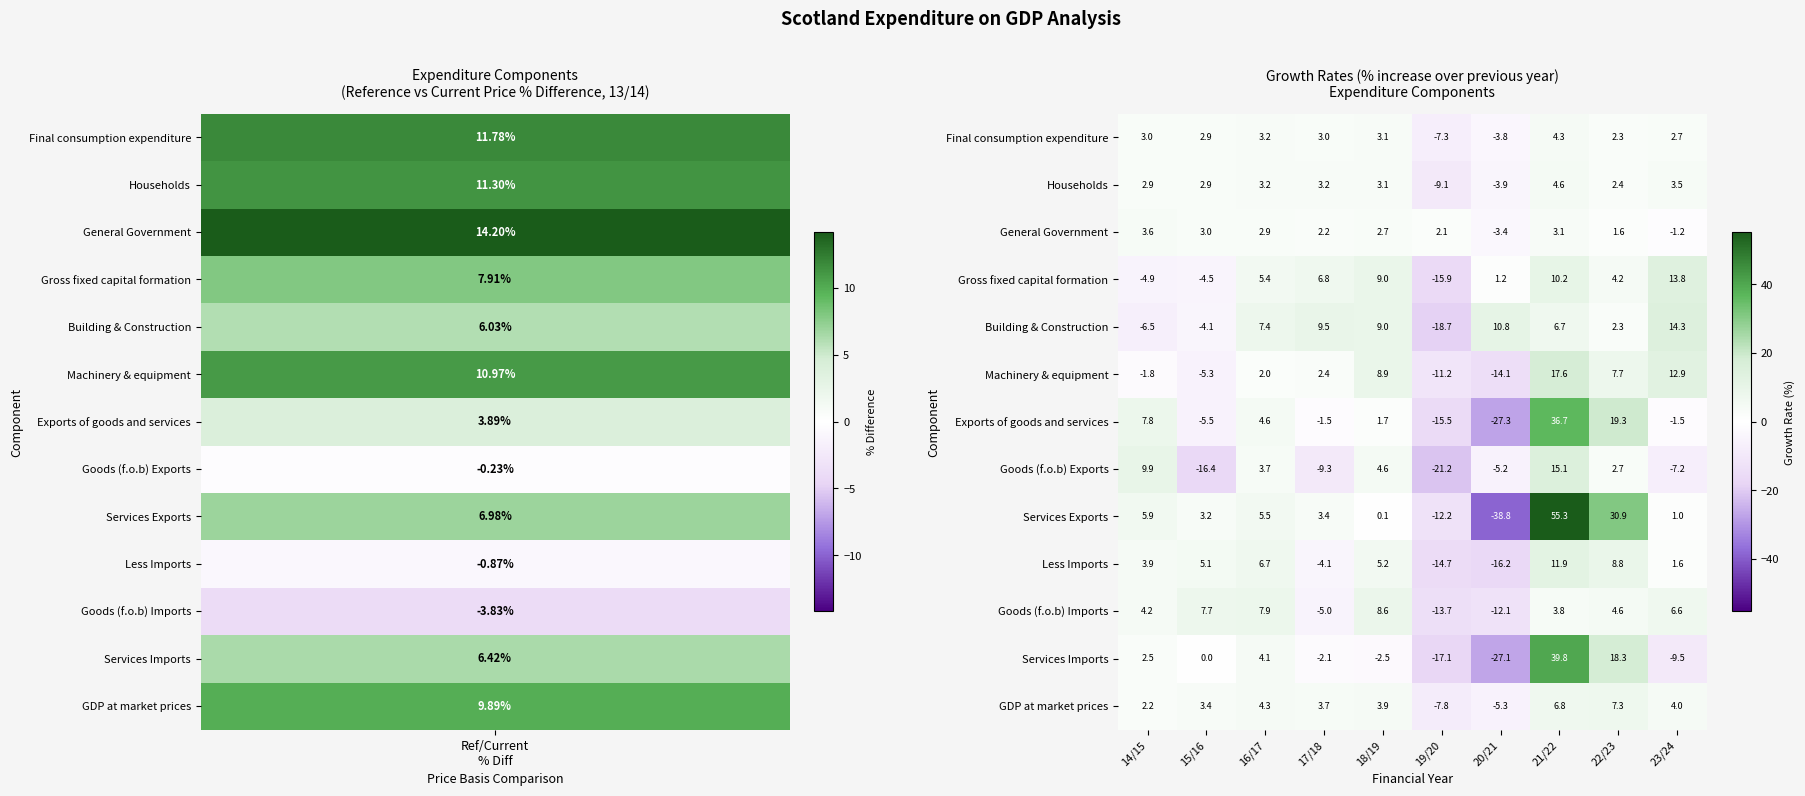

Which label corresponds to the largest value in the chart?

21/22